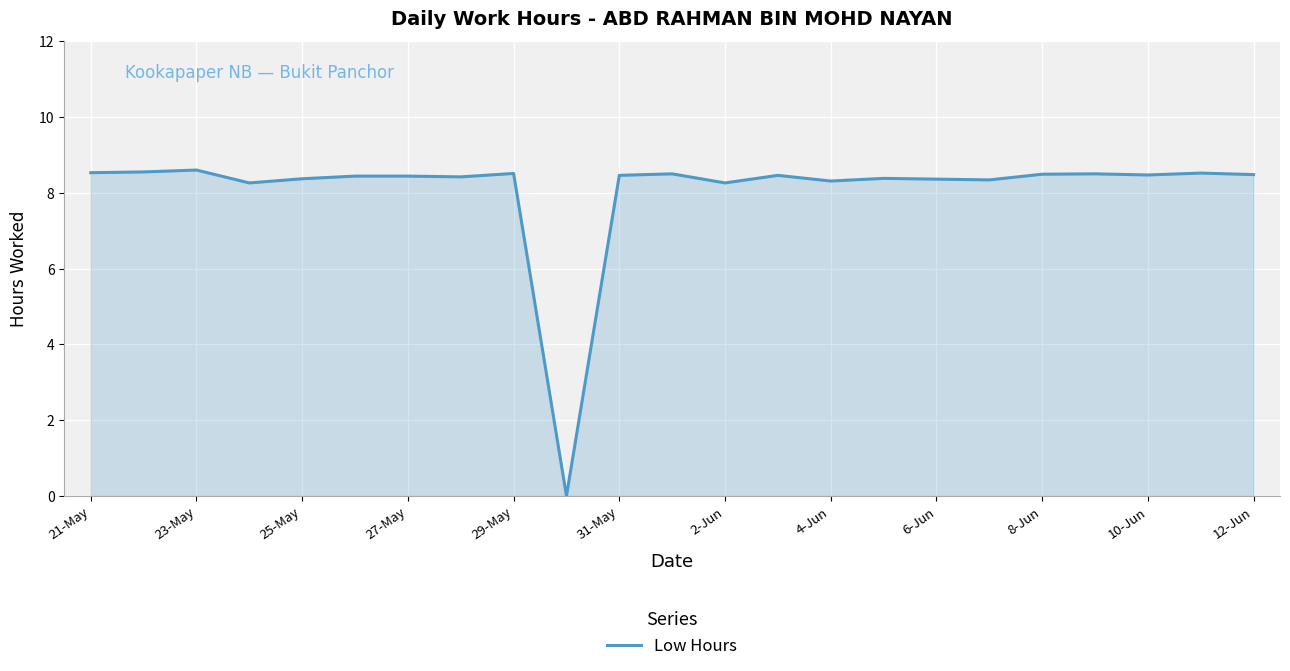

What is the greatest value displayed?

8.6